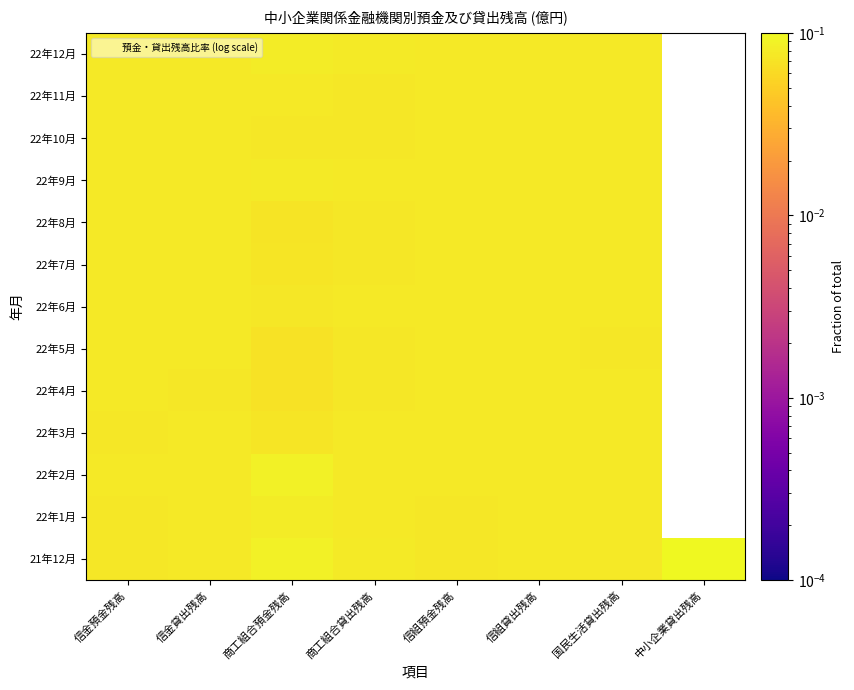

List the series in order of their peak value, lowest first.

22年5月, 22年8月, 22年4月, 22年7月, 22年10月, 22年11月, 22年6月, 22年3月, 22年9月, 22年1月, 22年12月, 22年2月, 21年12月